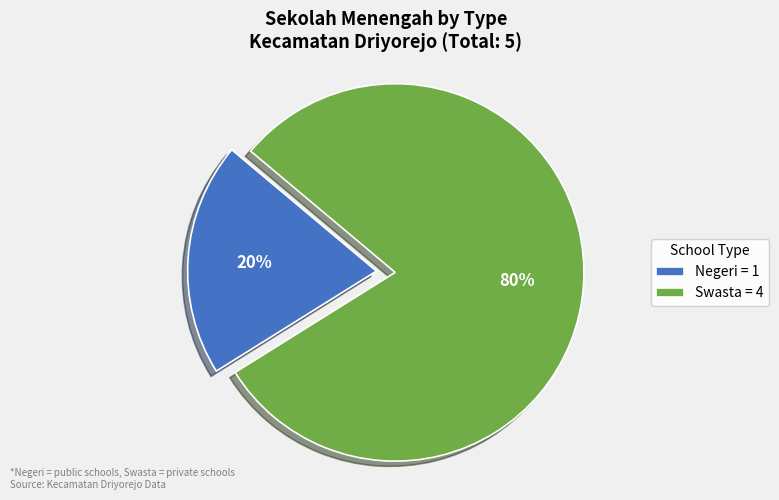

What percentage is the Negeri slice, to the nearest percent?

20%